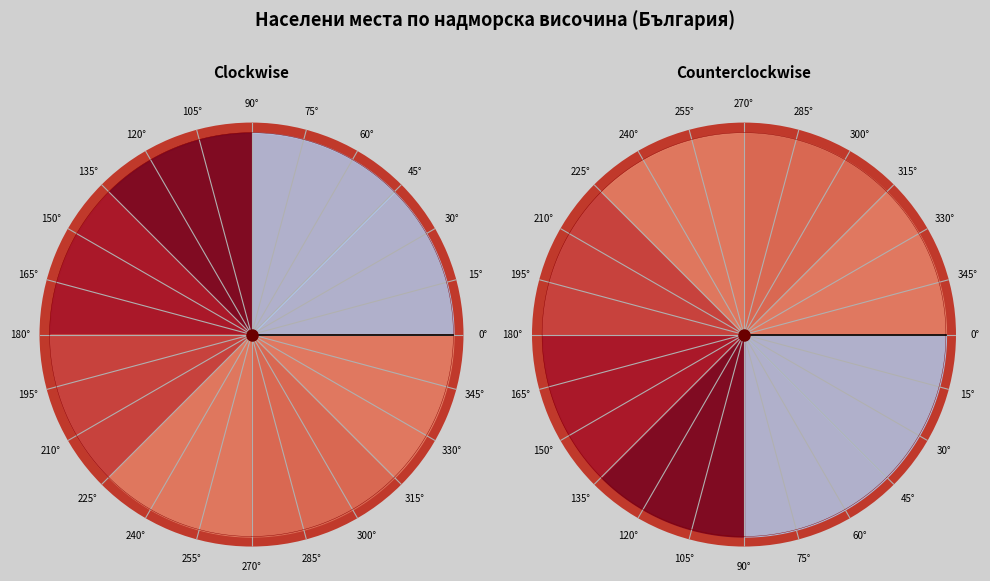

What percentage is the с. slice, to the nearest percent?

7%